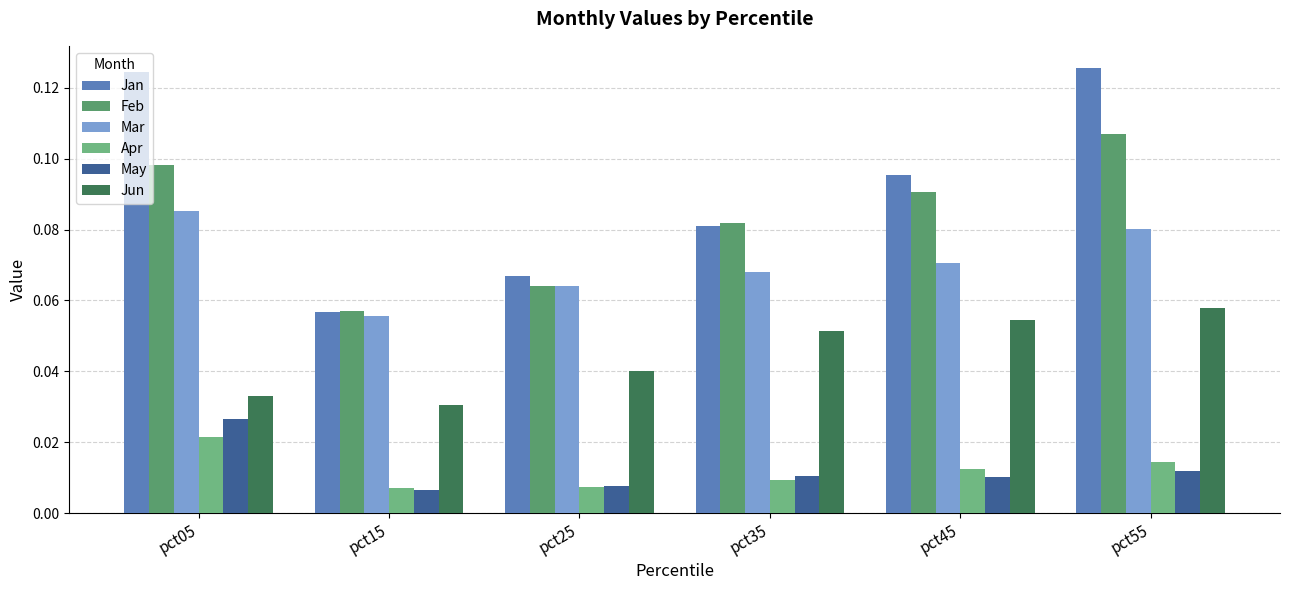

Reading left to right, what are all the values shown in this chart?

Jan: pct05=0.1	pct15=0.1	pct25=0.1	pct35=0.1	pct45=0.1	pct55=0.1
Feb: pct05=0.1	pct15=0.1	pct25=0.1	pct35=0.1	pct45=0.1	pct55=0.1
Mar: pct05=0.1	pct15=0.1	pct25=0.1	pct35=0.1	pct45=0.1	pct55=0.1
Apr: pct05=0.0	pct15=0.0	pct25=0.0	pct35=0.0	pct45=0.0	pct55=0.0
May: pct05=0.0	pct15=0.0	pct25=0.0	pct35=0.0	pct45=0.0	pct55=0.0
Jun: pct05=0.0	pct15=0.0	pct25=0.0	pct35=0.1	pct45=0.1	pct55=0.1